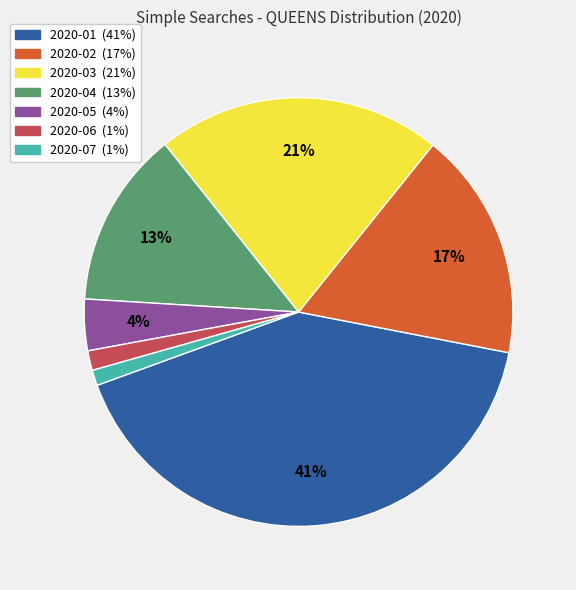

To the nearest percent, what is the difference between the 2020-05 and 2020-07 slice percentages?

3%